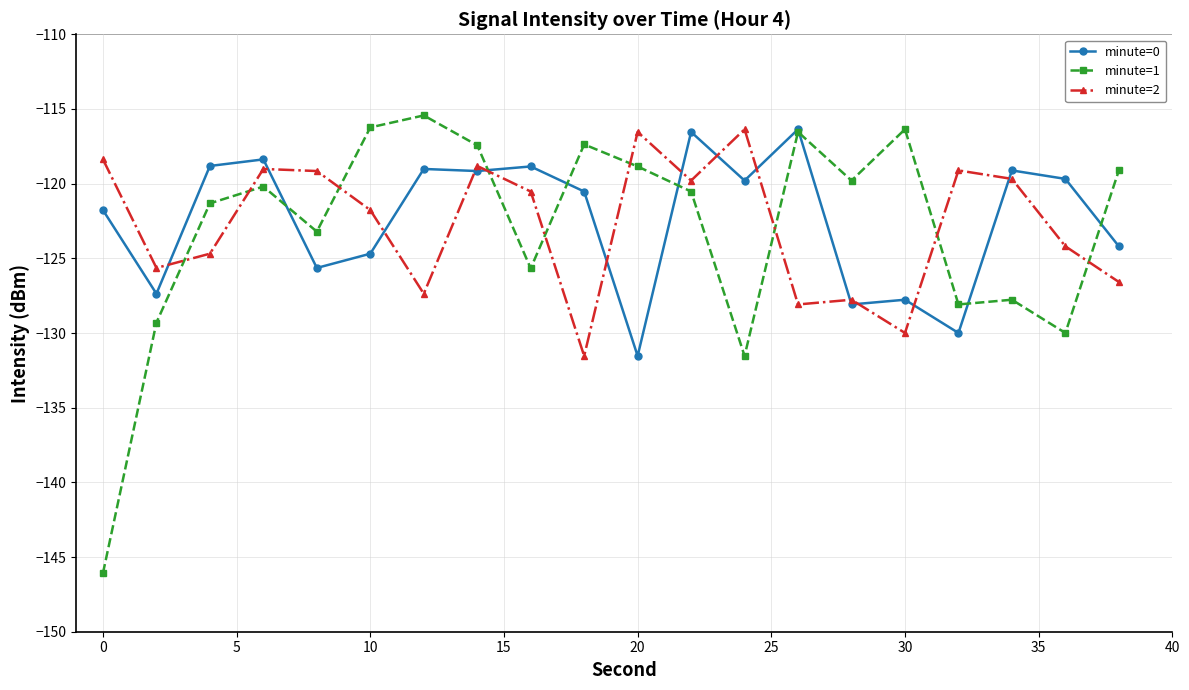

Which series has the widest spread of values?

minute=1